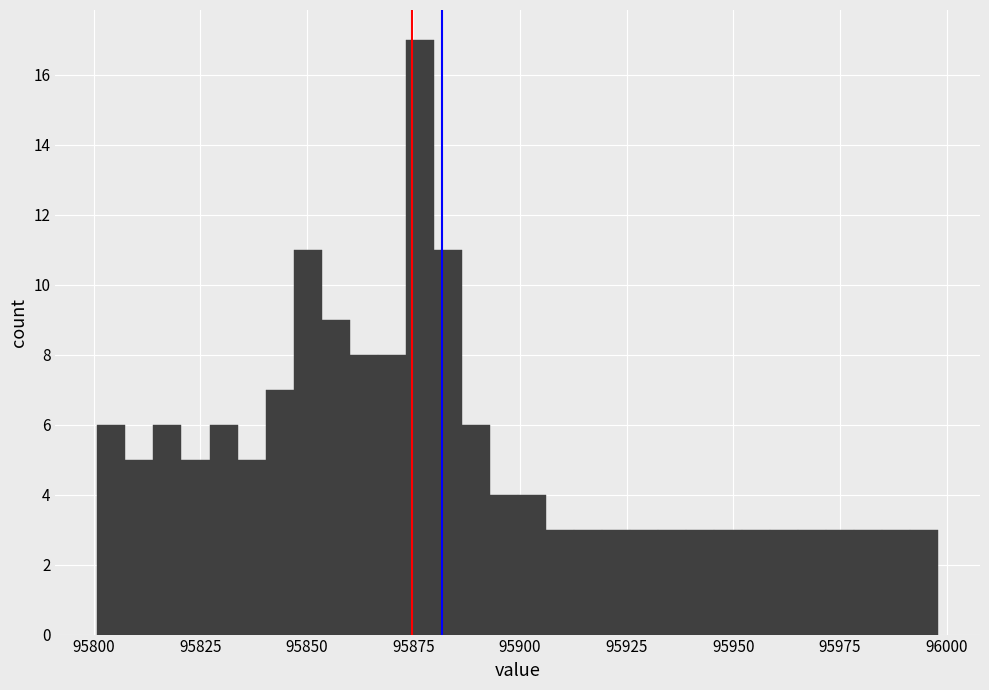

Around what value on the x-axis is the tallest bar? Give the approximate position of its centre, as read against the axis.

95875